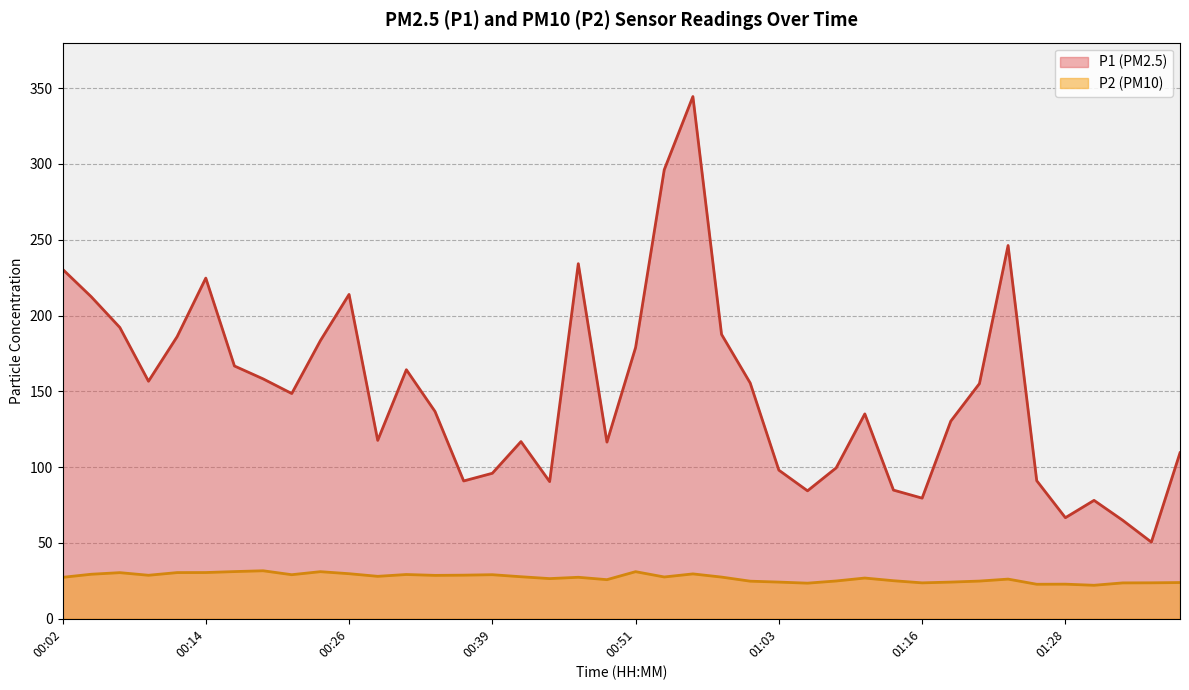

Read the P2 value at 01:16.

23.7